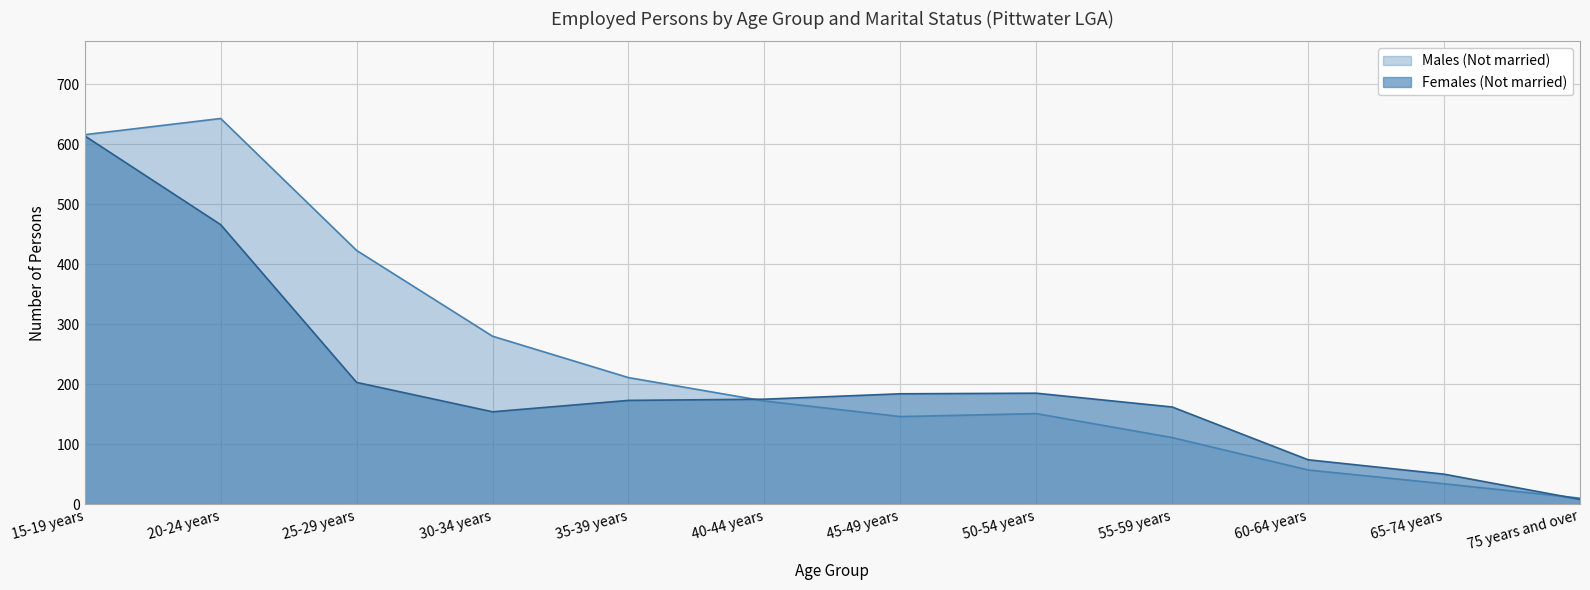

What position from the right is 35-39 years?

8